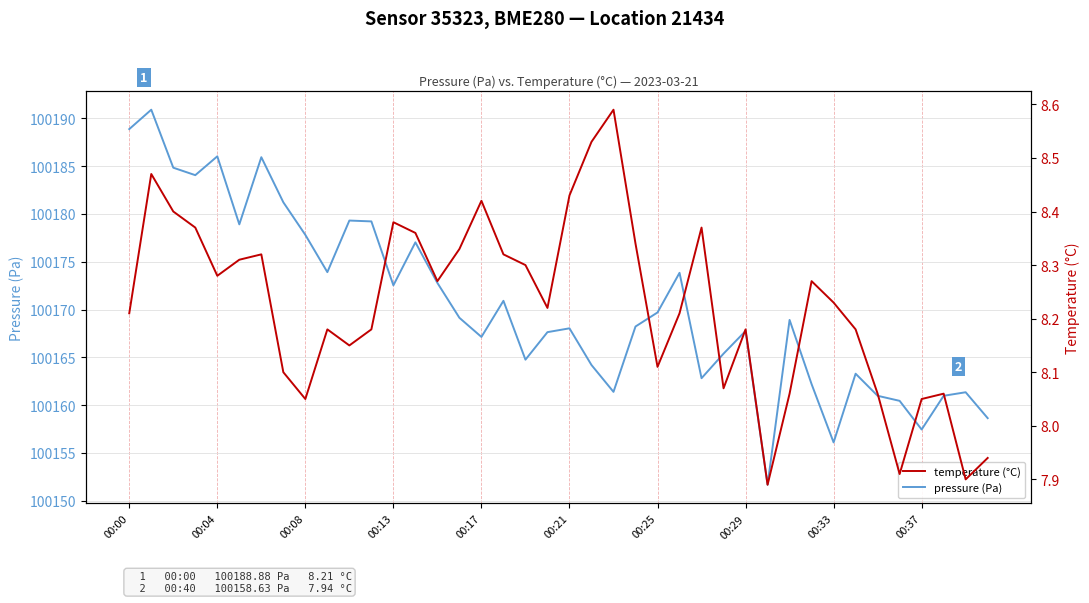

True or false: pressure (Pa) has a value of 46535.7 at 00:13.

False